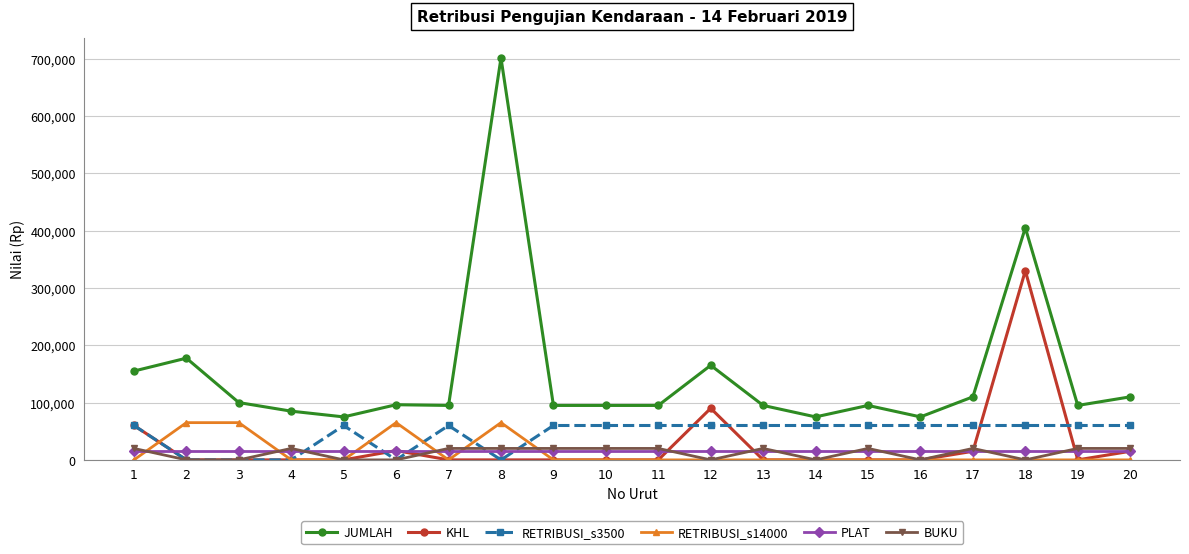

What is the total value across all series at 12?

330000